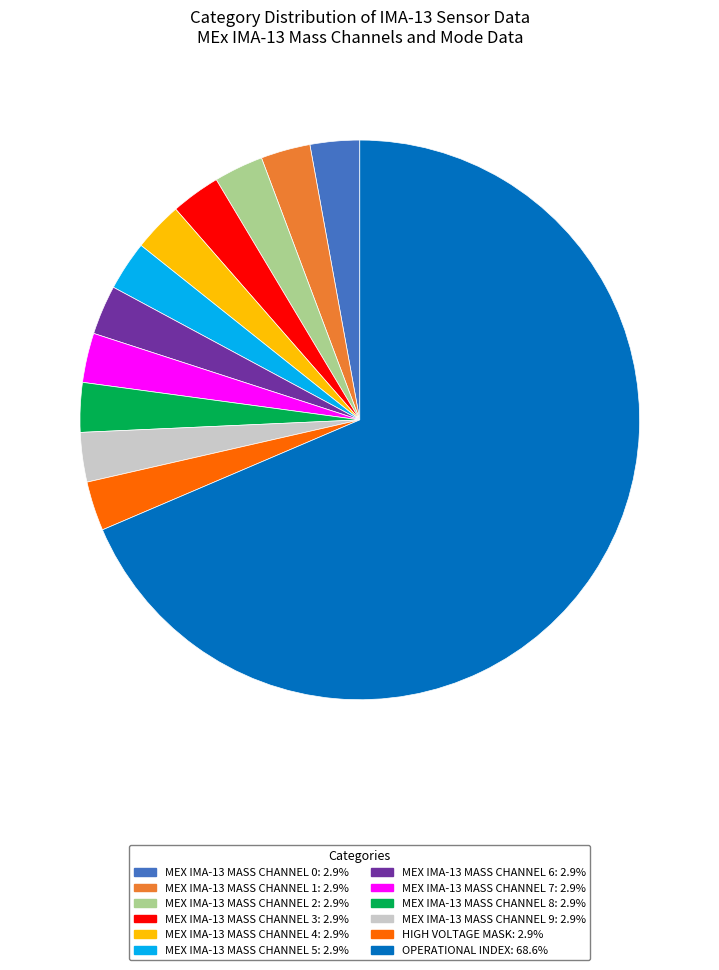

Is there a majority slice in this chart?

Yes